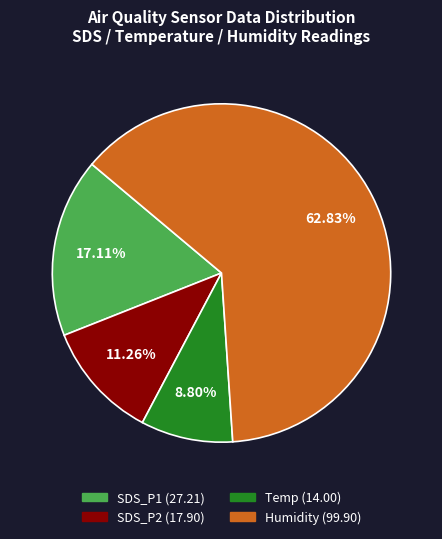

Is there a majority slice in this chart?

Yes